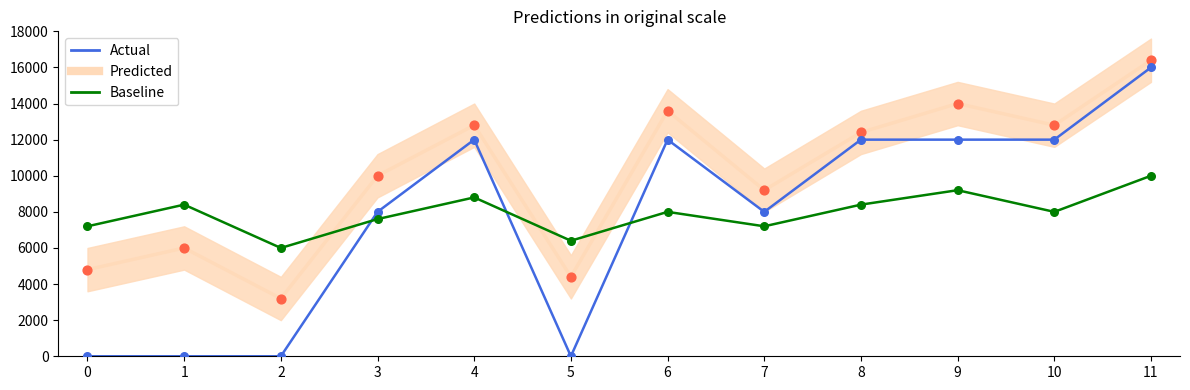

Which series contains the lowest Y value?

Actual